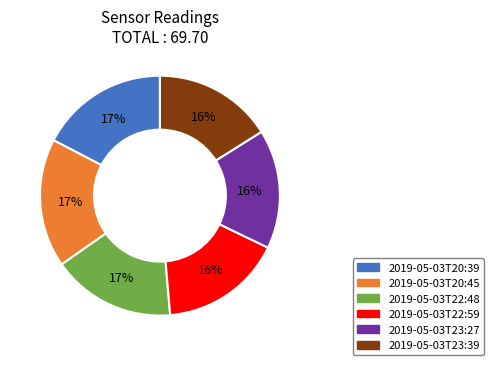

Is the sum of 2019-05-03T20:45 and 2019-05-03T23:27 greater than half?

No